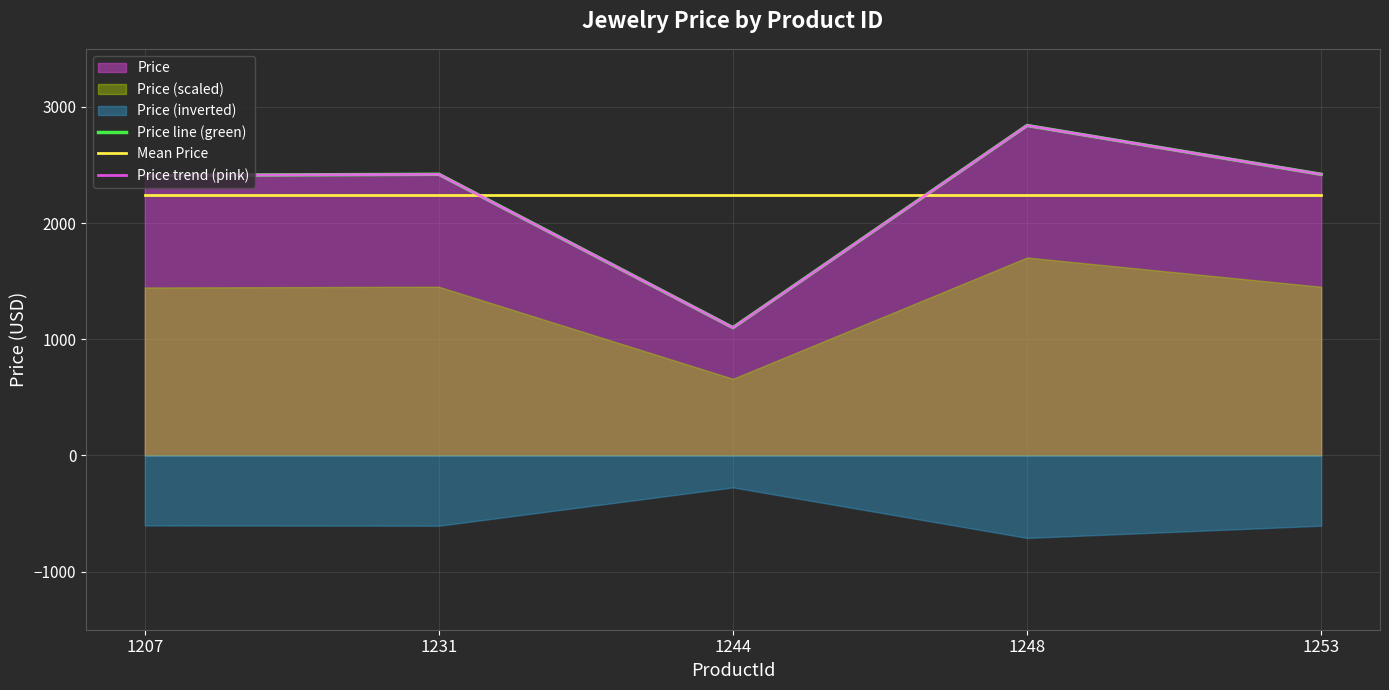

At 1207, list the series in order from largest to smallest.

Price line (green), Price trend (pink), Mean Price